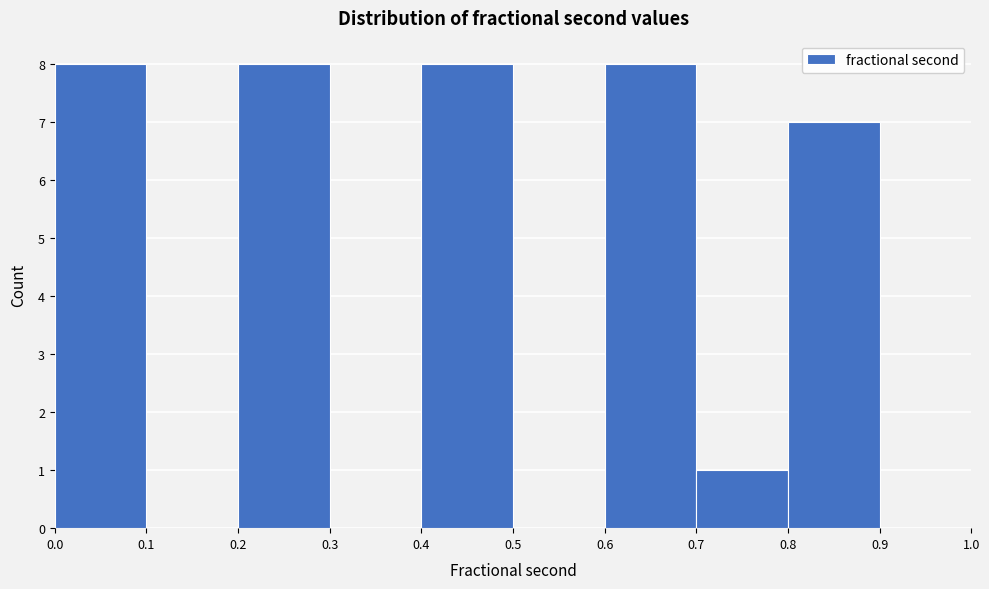

What is the height of the bar covering 0.4 to 0.5 on the x-axis? The values are not printed on the chart, so give them approximately, as read against the axis.

8